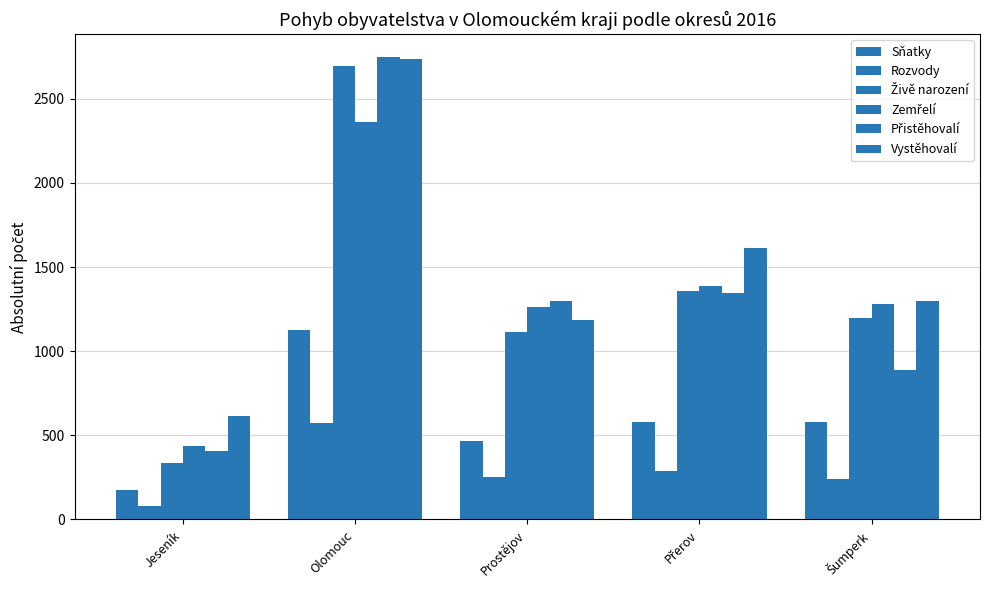

What is the average value of the Vystěhovalí series?

1490